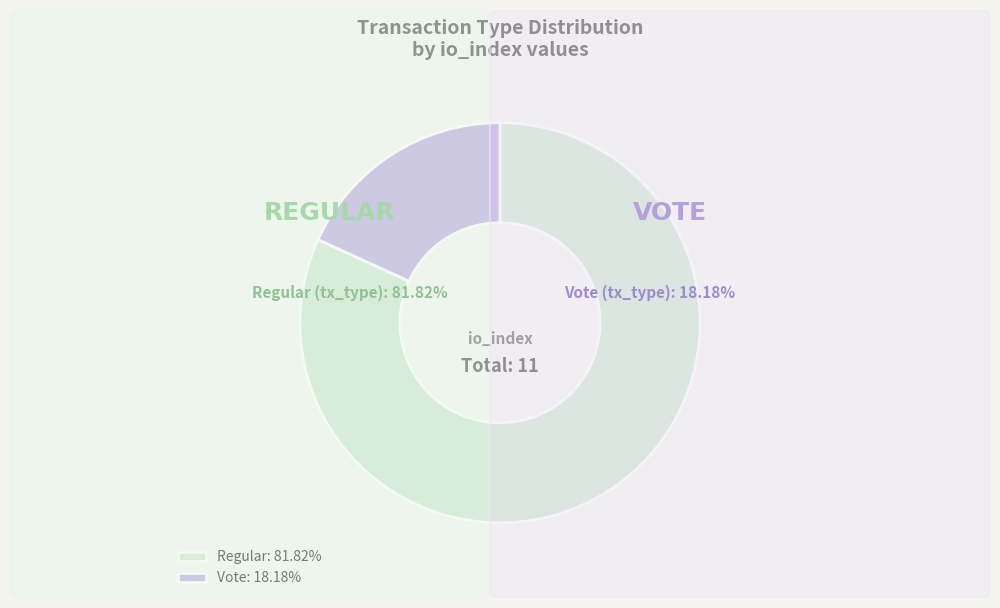

Combined, do Regular and Vote account for over 50%?

Yes